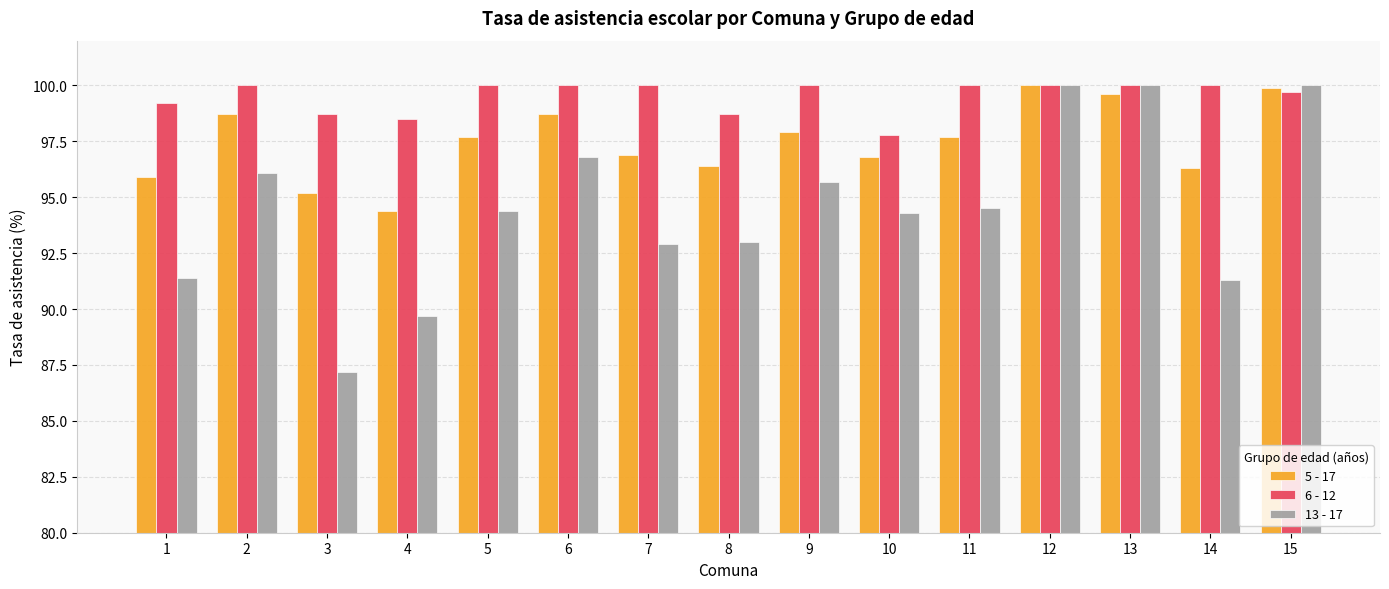

What are all the series names shown in the legend?

5 - 17, 6 - 12, 13 - 17